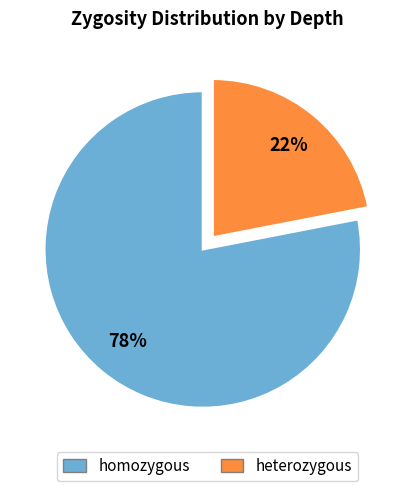

Does homozygous account for over 50% of the chart?

Yes